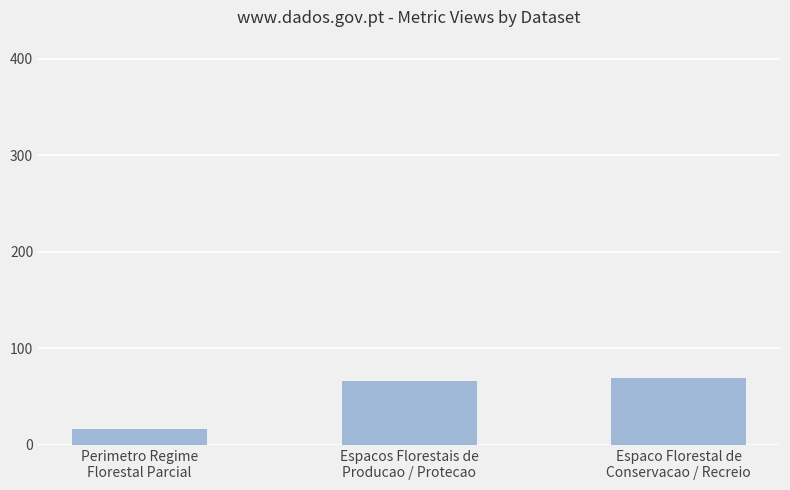

Which has a higher value, Perimetro Regime
Florestal Parcial or Espacos Florestais de
Producao / Protecao?

Espacos Florestais de
Producao / Protecao